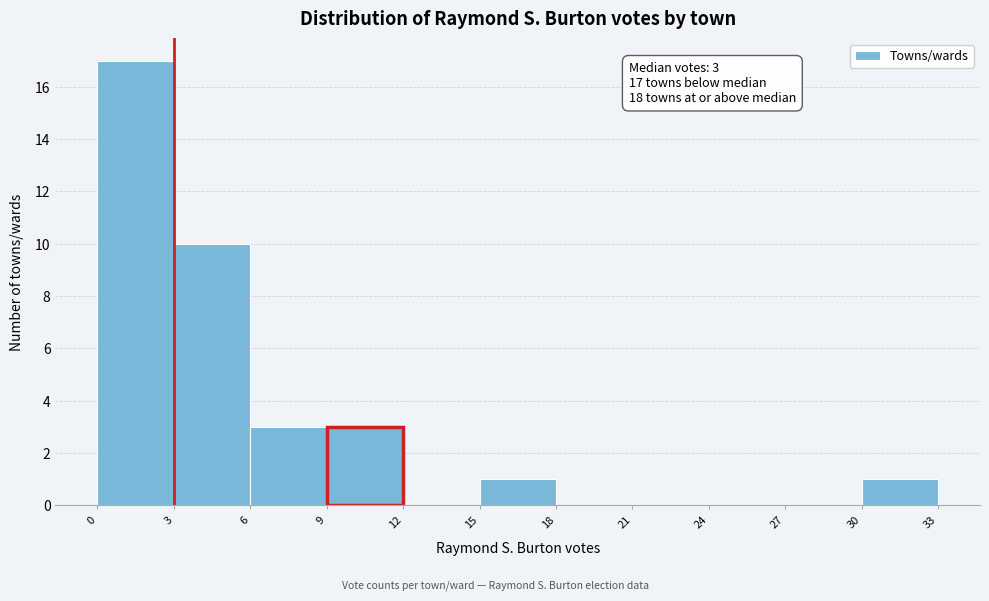

Over which range of the x-axis is the bar tallest?

0 to 3